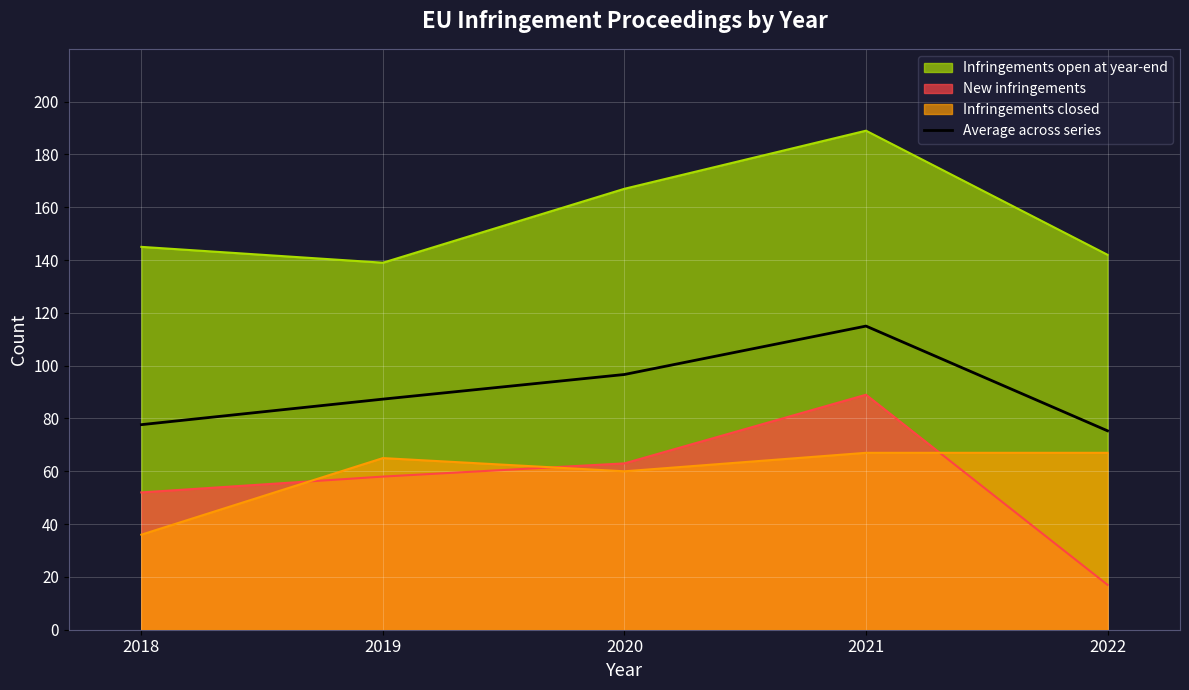

What is the greatest value displayed?

189.0